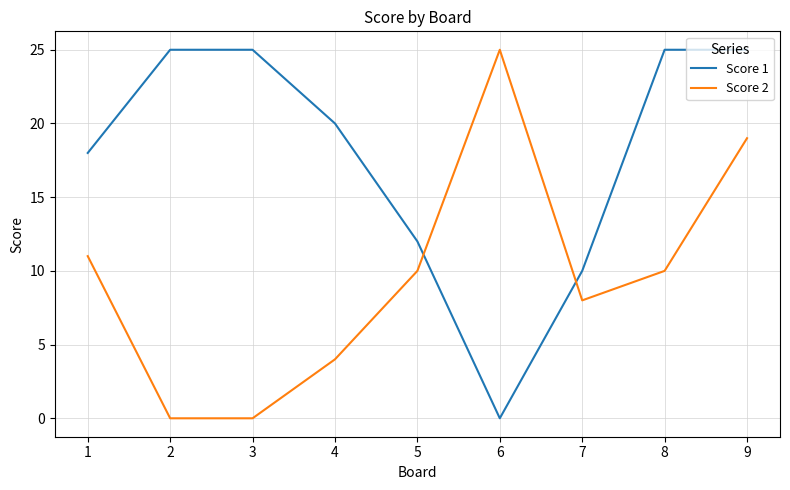

In Score 1, how many points are lower than both neighbors (excluding endpoints)?

1